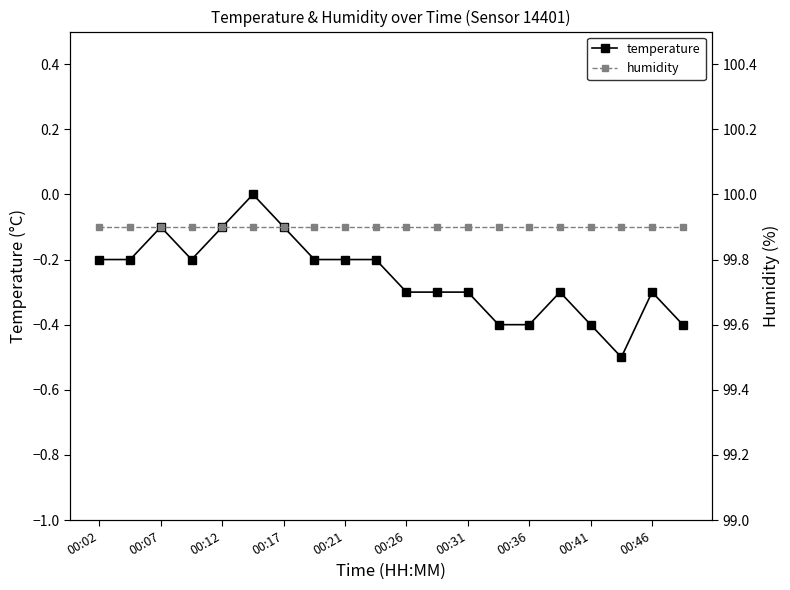

The temperature series shows -0.3 at 00:26. True or false?

True